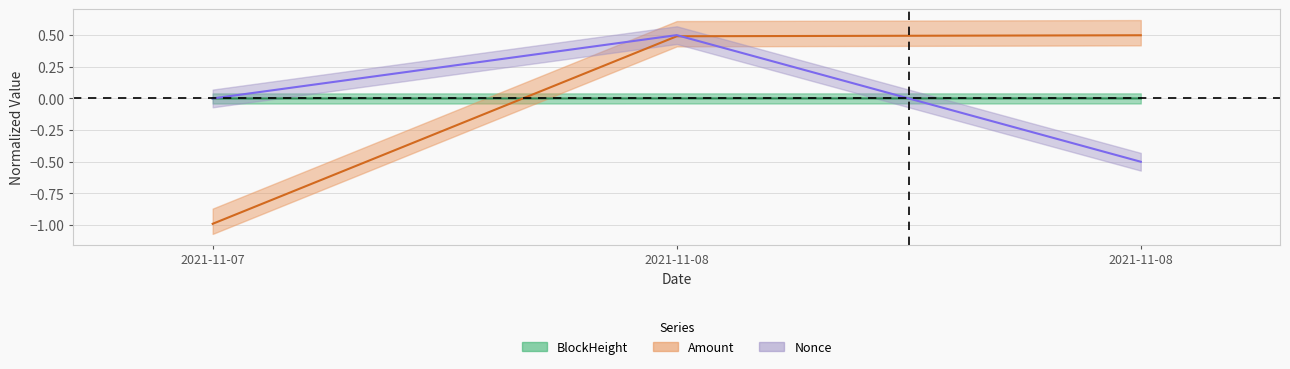

How many values in the Nonce series exceed 0?

1